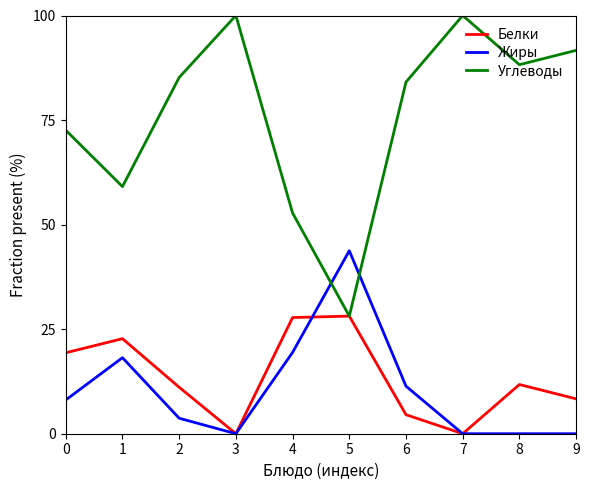

Which series ends up on top after the final intersection of Жиры and Углеводы?

Углеводы